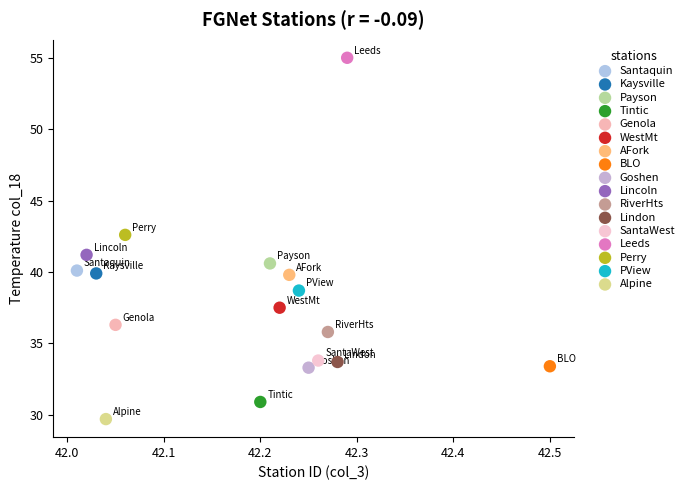

Which series reaches the maximum Y coordinate?

Leeds